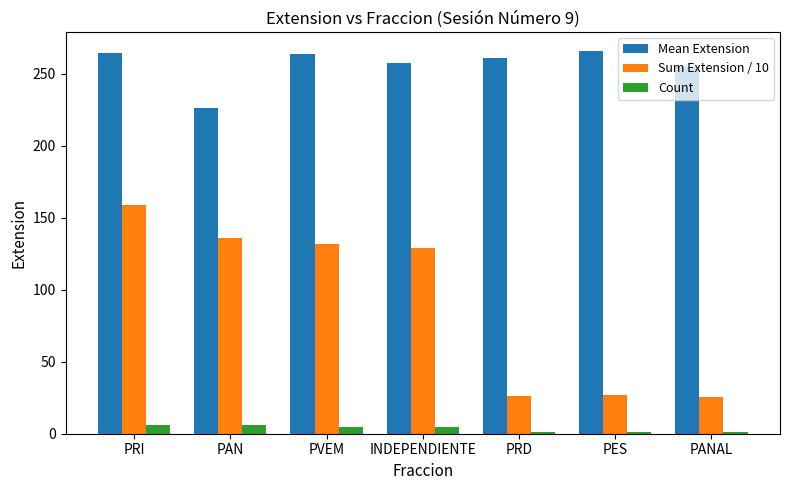

How many data points in Sum Extension / 10 are above 128?

4